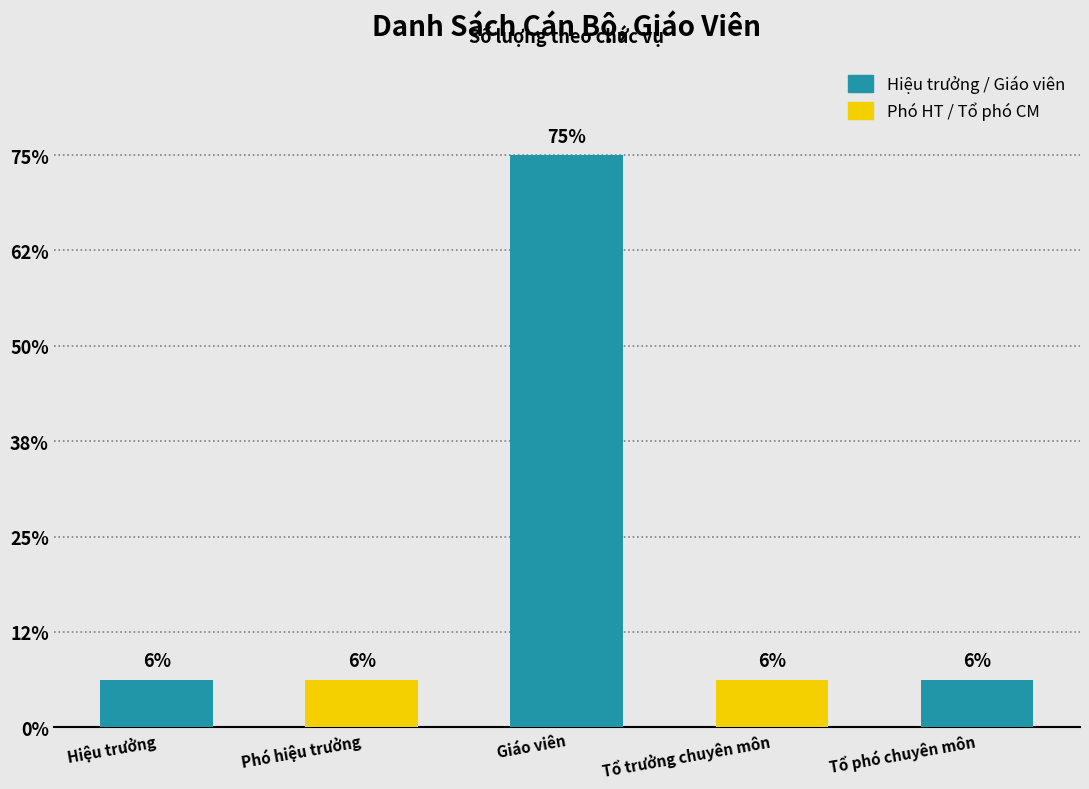

At which label is the value closest to 13?

Hiệu trưởng